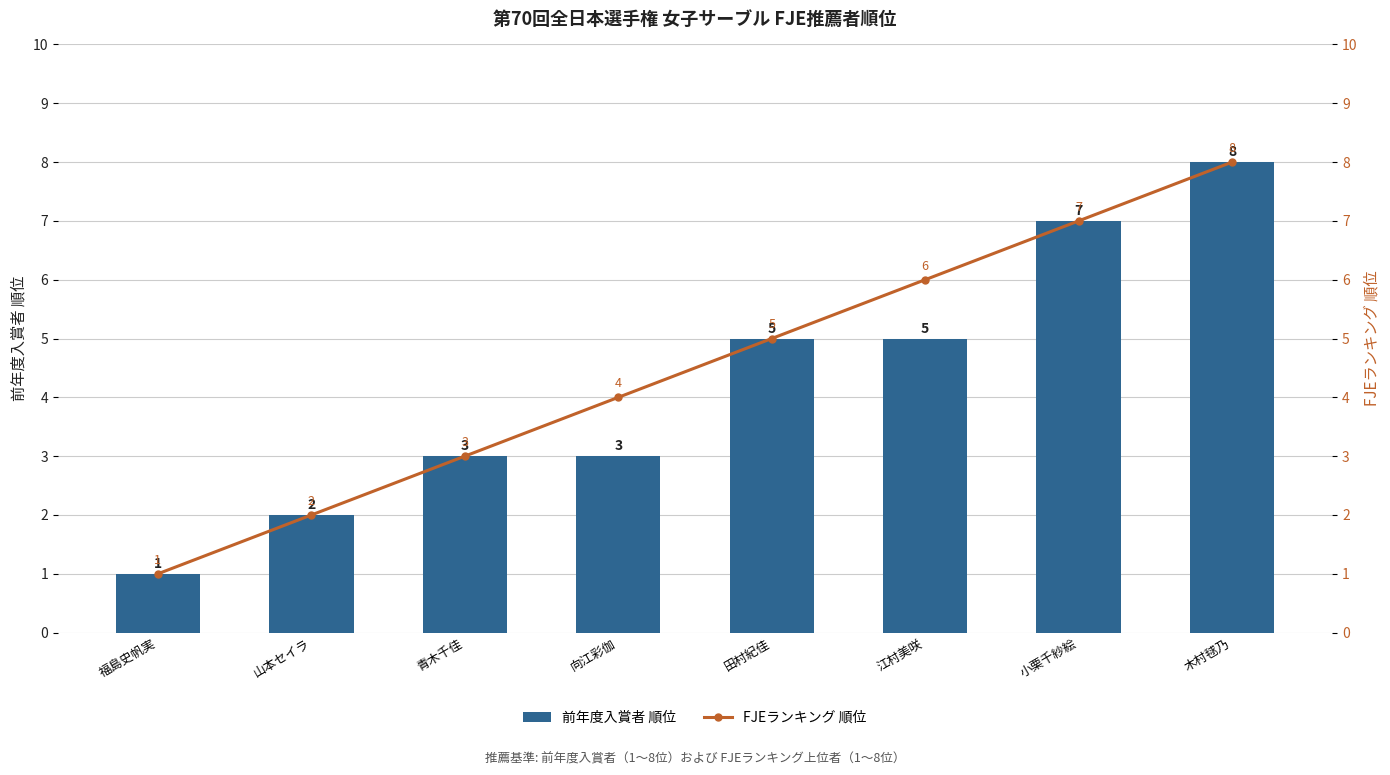

How many values in the 前年度入賞者 順位 series exceed 5?

2